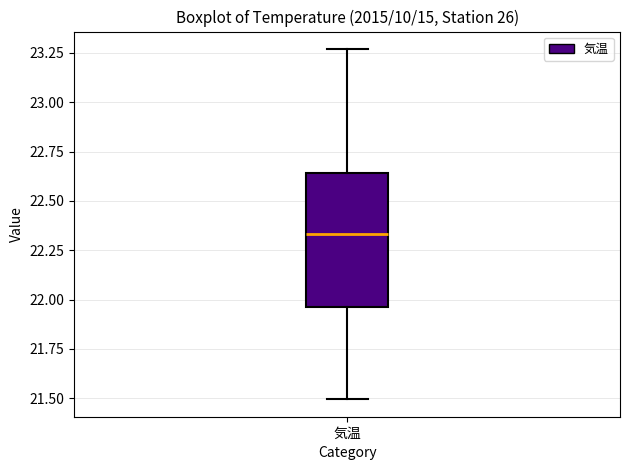

Read this box plot against the y-axis: the position of the median line, the range covered by the box, and the ends of both whiskers. The values are not printed on the chart, so give them approximately, as read against the axis.

median 22.35, box 21.95 to 22.65, whiskers 21.50 to 23.25